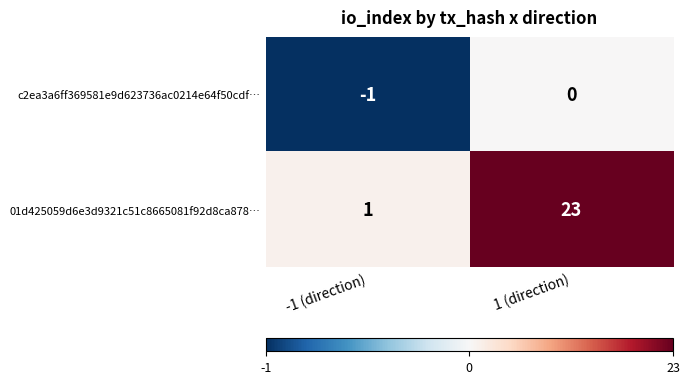

List the series in order of their peak value, highest first.

01d425059d6e3d9321c51c8665081f92d8ca878…, c2ea3a6ff369581e9d623736ac0214e64f50cdf…